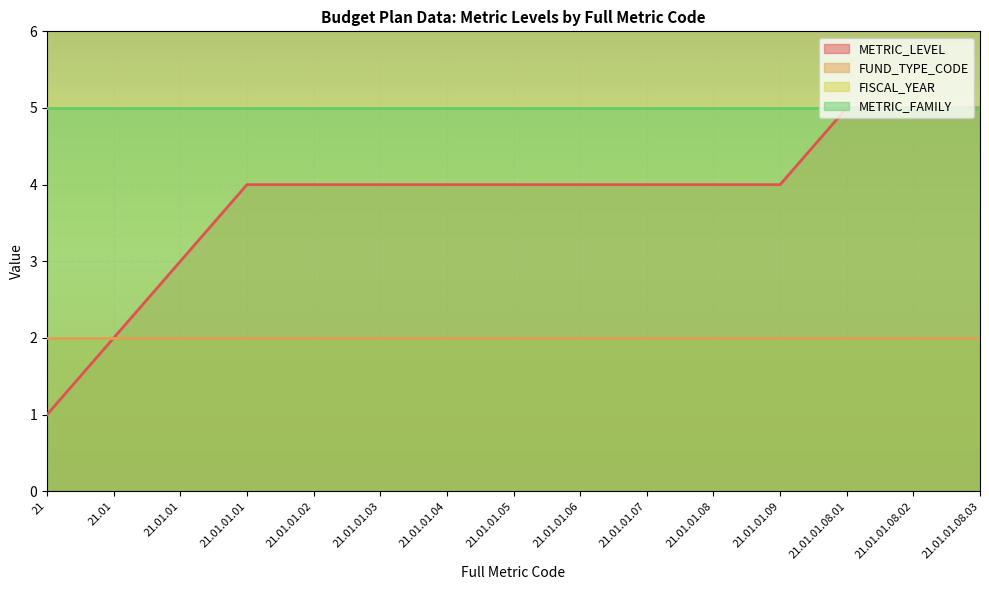

Count the METRIC_LEVEL values in the range 4 to 5.

12